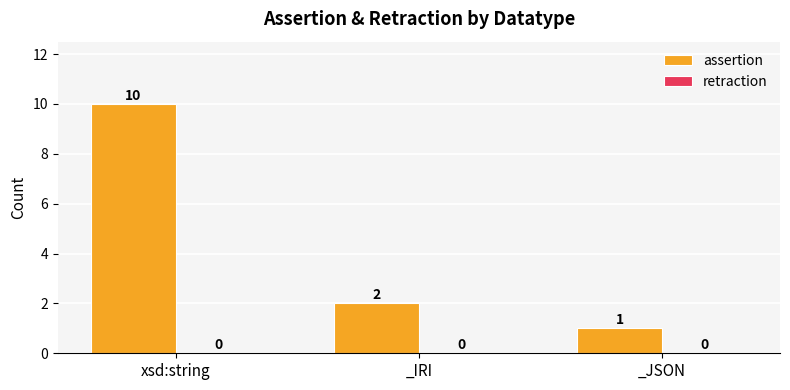

Count the values in the range 1 to 10.

3